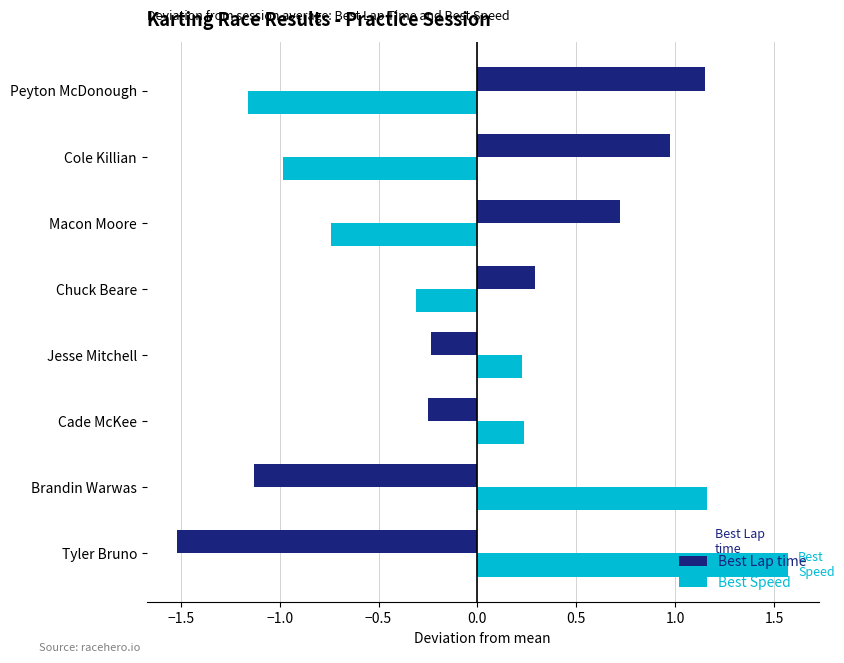

What is the difference between the highest and lowest values at Macon Moore?

1.5